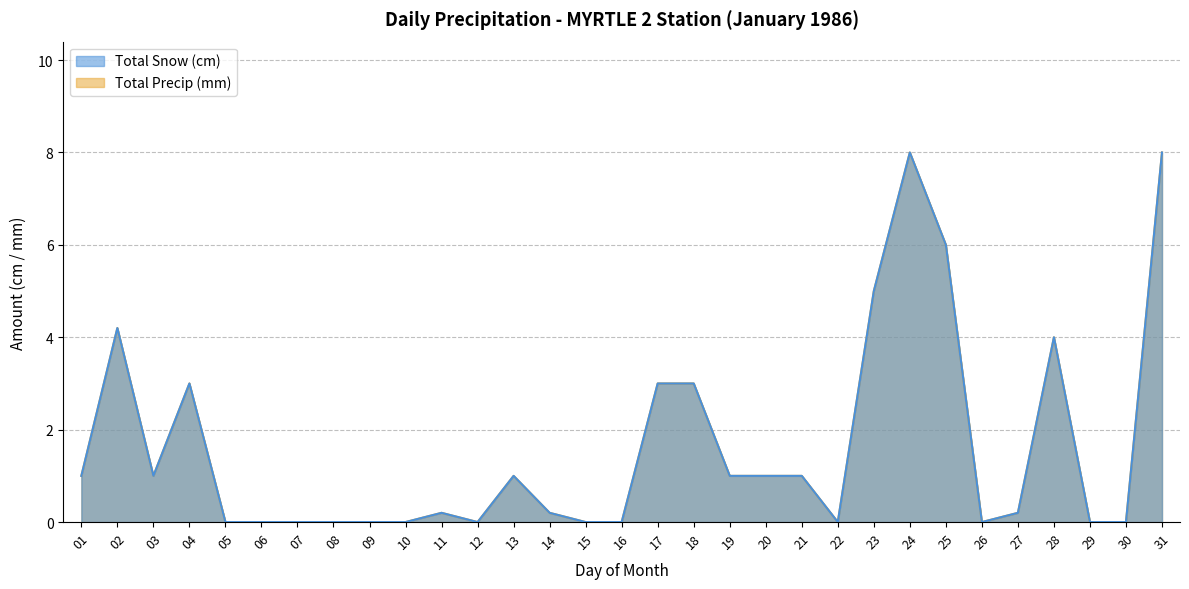

The value of Total Snow (cm) at 18 is 1.5. True or false?

False